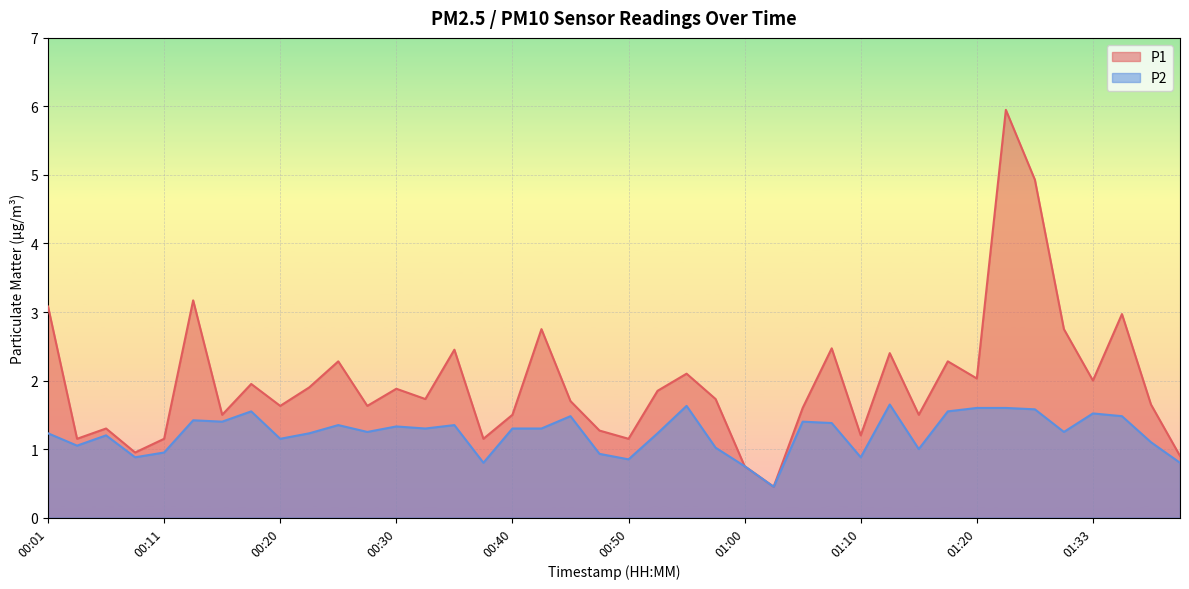

What is the difference between the maximum and minimum values in the P1 series?

5.5